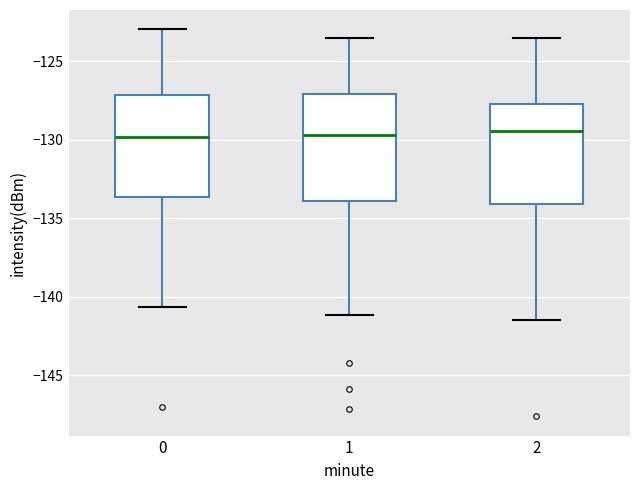

Reading left to right, read every box against the y-axis: the position of its median line, the range the box covers, and the ends of its whiskers. The values are not printed on the chart, so give them approximately, as read against the axis.

0: median -130.0, box -133.5 to -127.0, whiskers -140.5 to -123.0
1: median -129.5, box -134.0 to -127.0, whiskers -141.0 to -123.5
2: median -129.5, box -134.0 to -127.5, whiskers -141.5 to -123.5